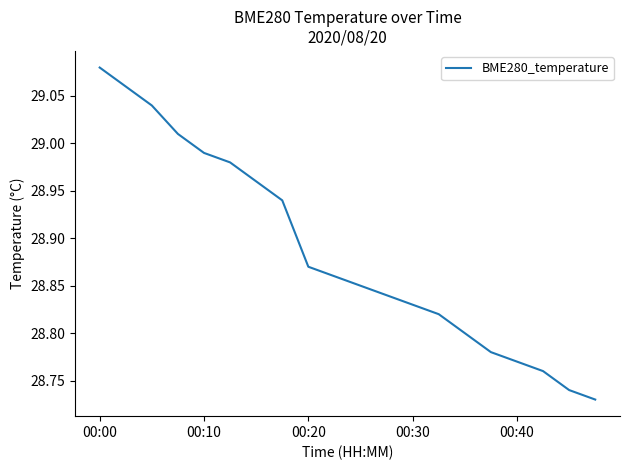

Does the chart display data point markers on the line(s)?

No